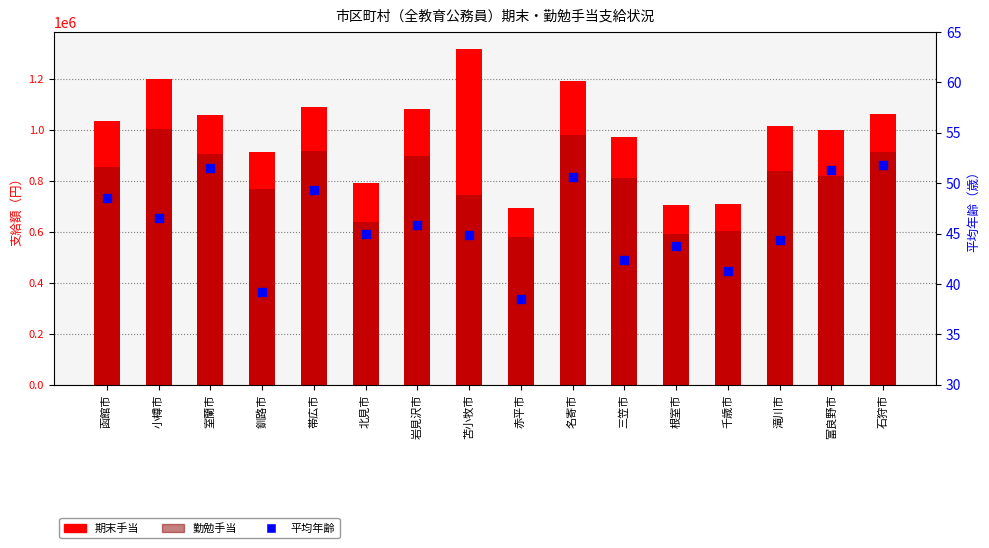

Which series reaches the minimum Y coordinate?

平均年齢